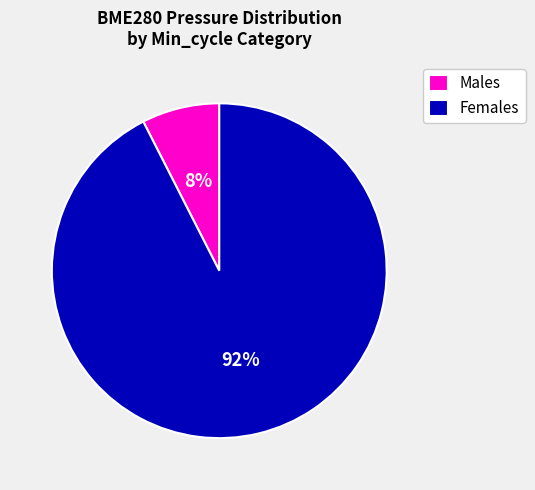

How many segments does this pie chart have?

2